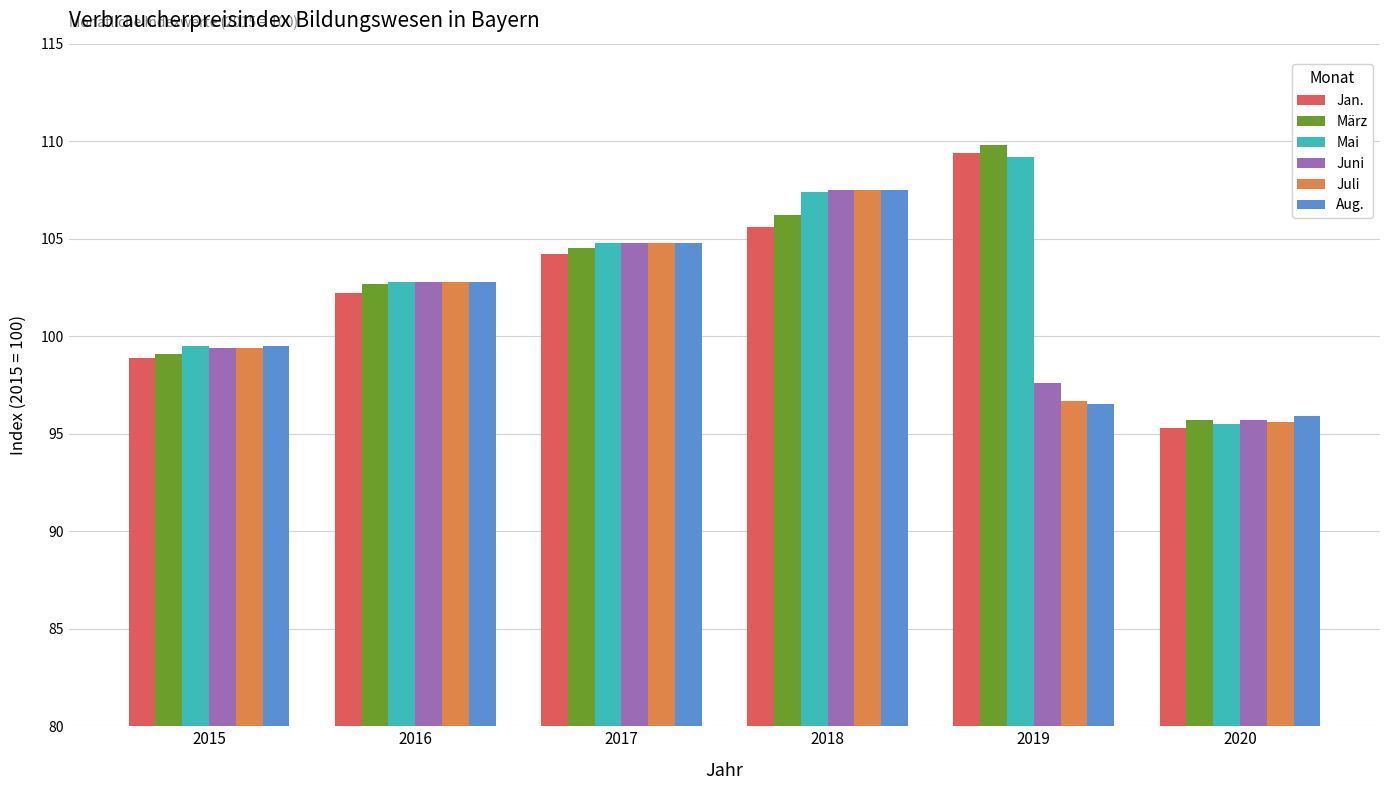

What is the maximum value for Juni?

107.5